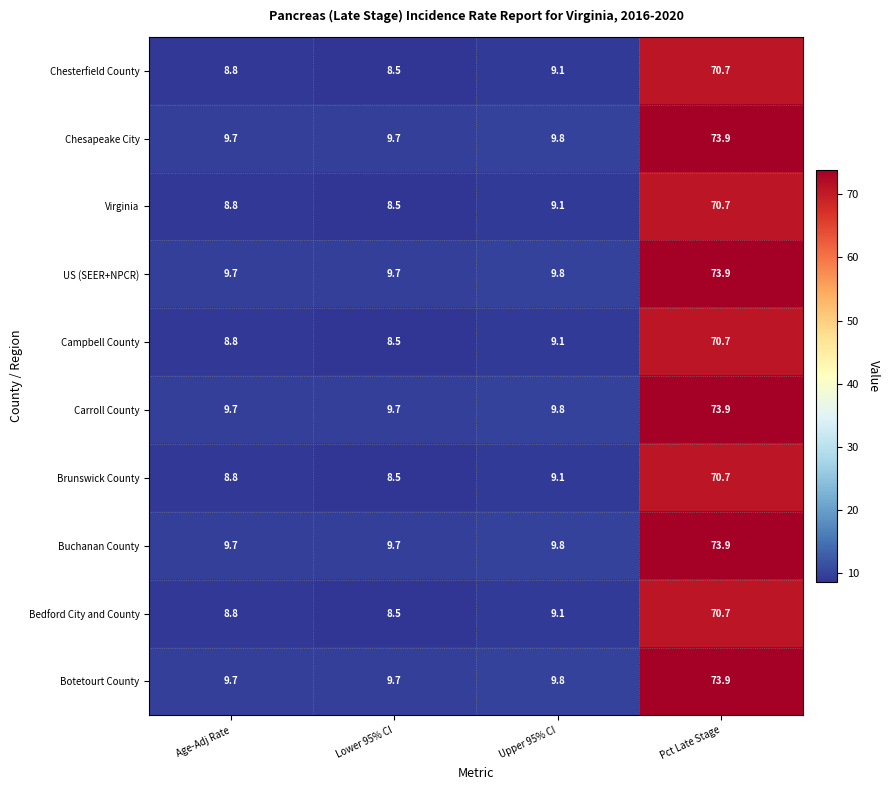

What is the average value of the Carroll County series?

25.8